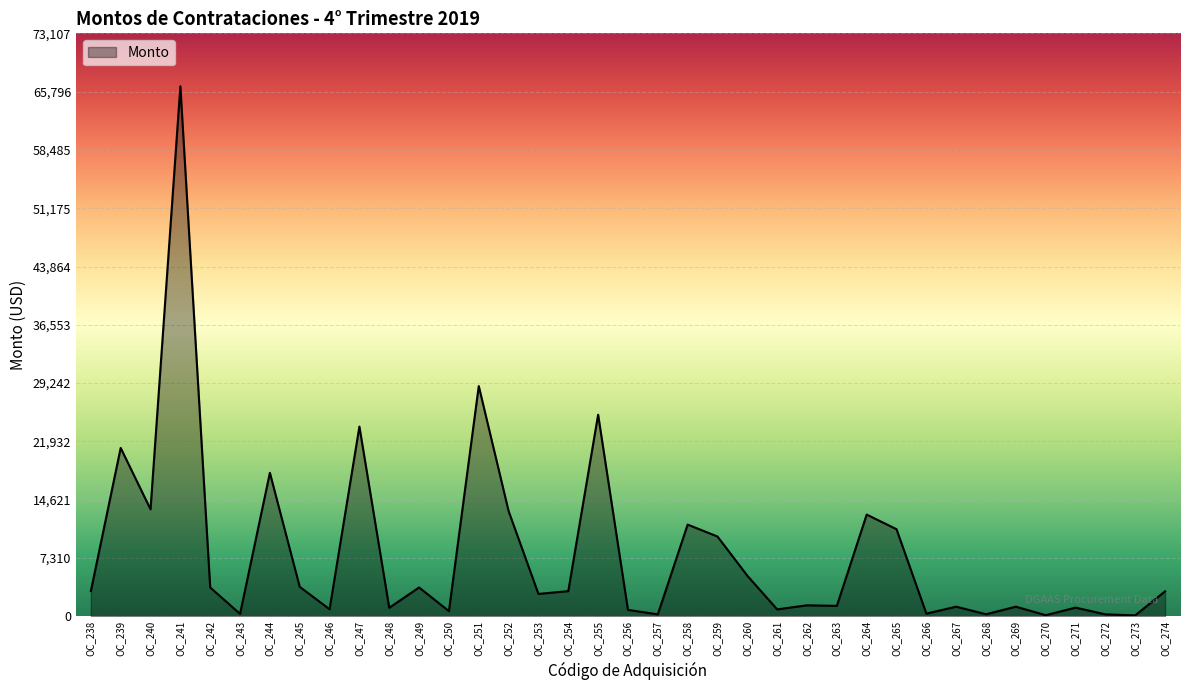

Which label corresponds to the largest value in the chart?

OC_241